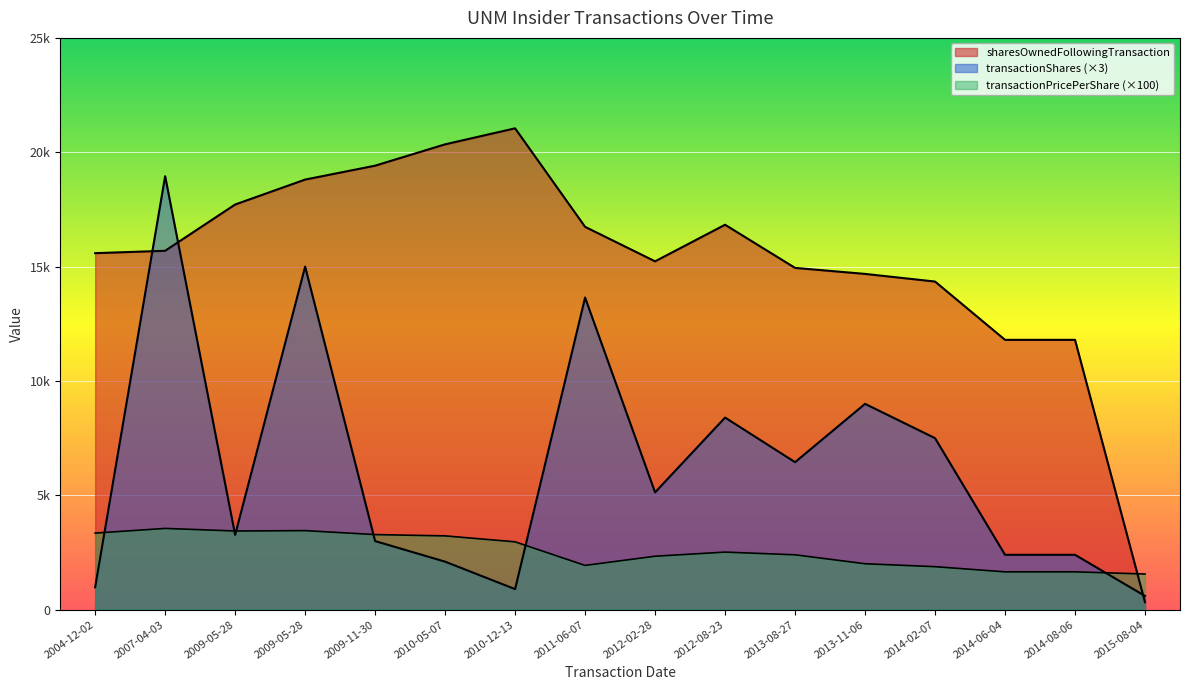

Which series has the largest total across all categories?

sharesOwnedFollowingTransaction